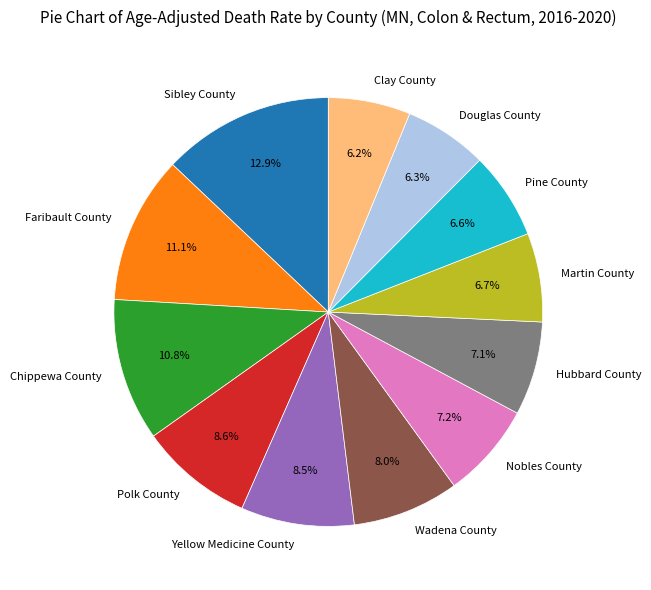

What is the ratio of the value at Chippewa County to the value at Pine County?

1.6